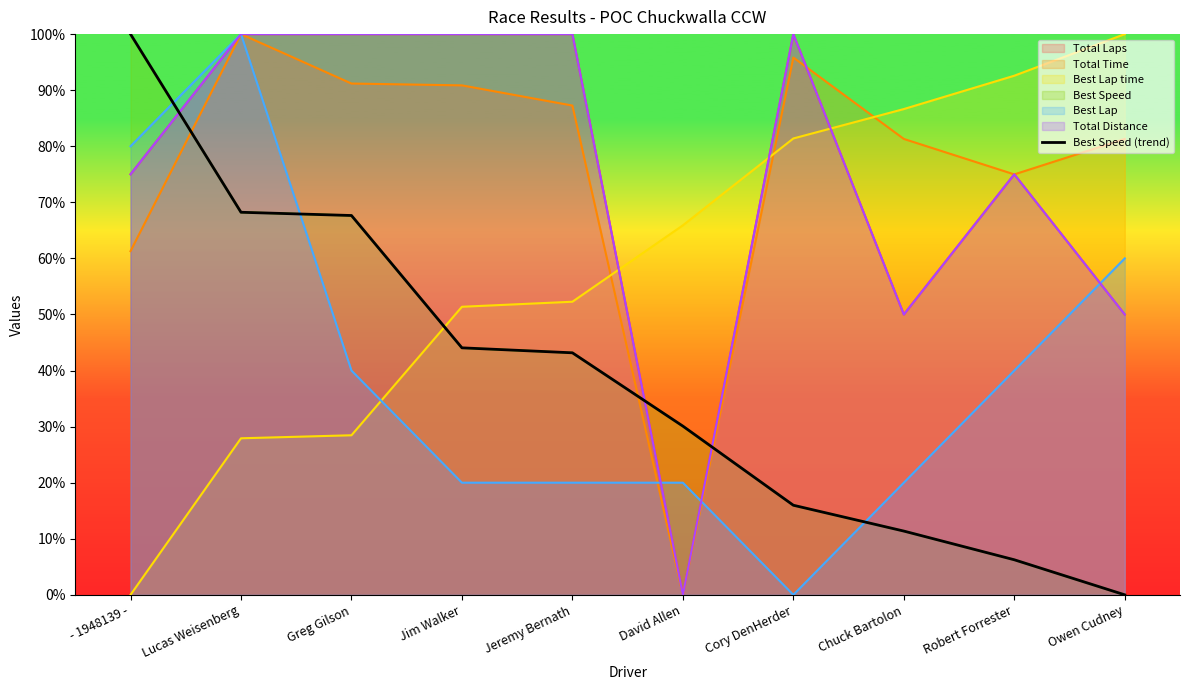

Does the chart have visible grid lines?

No